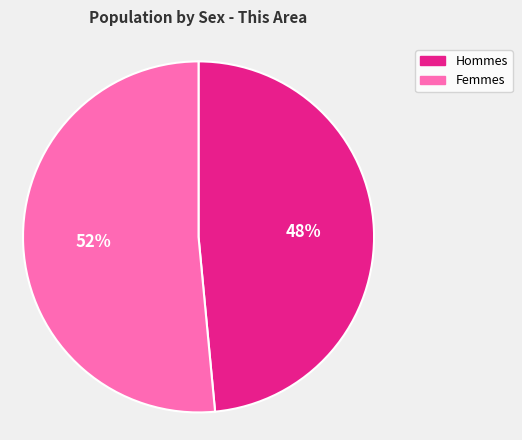

Is there any slice that represents more than half of the pie?

Yes